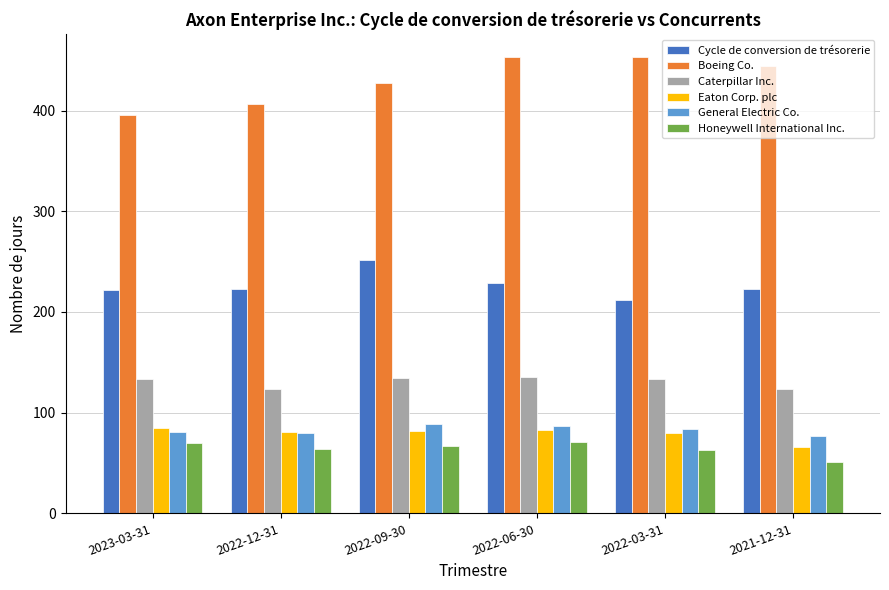

What is the label of the 3rd bar from the right?

2022-06-30